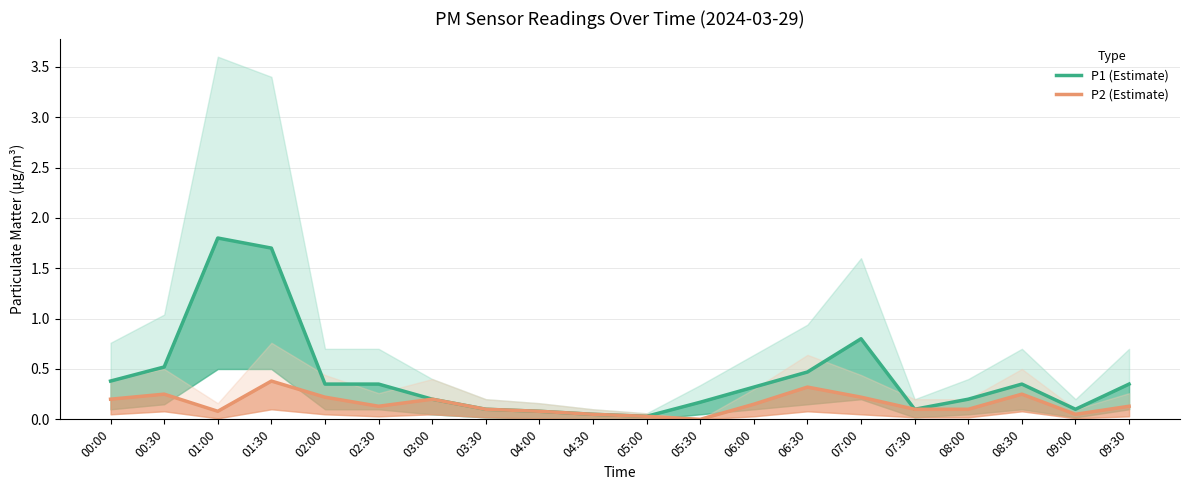

The value of P1 (Estimate) at 06:00 is 0.5. True or false?

False